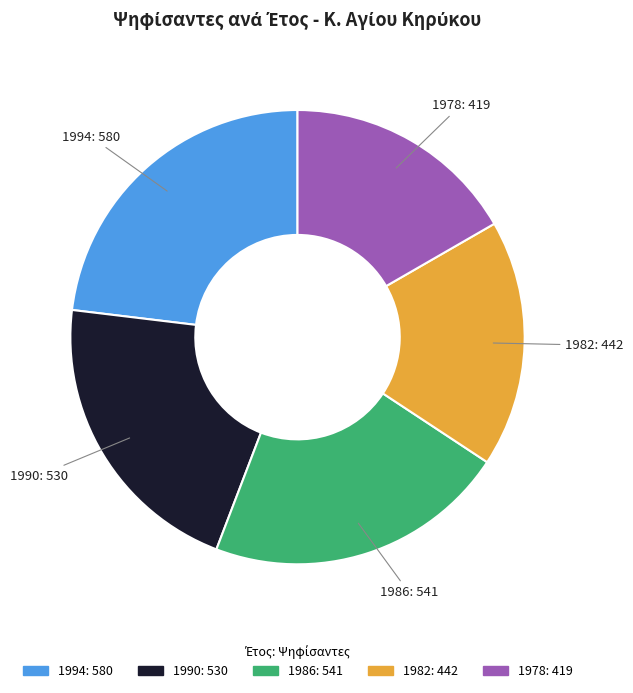

True or false: 1986 accounts for 22% of the total.

True